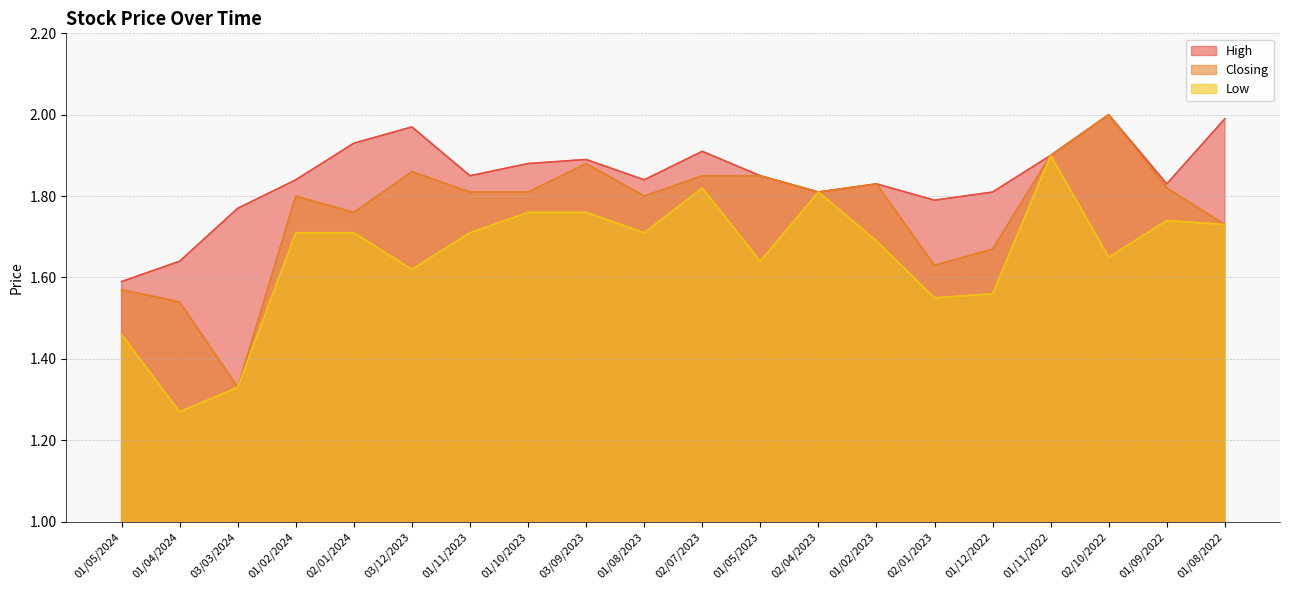

At which category is the sum across all series the highest?

01/11/2022